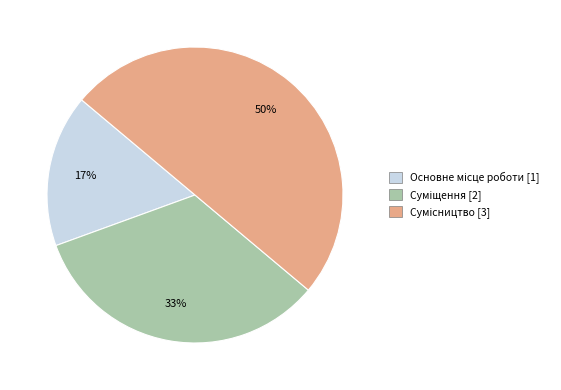

To the nearest percent, what is the average slice percentage?

33%